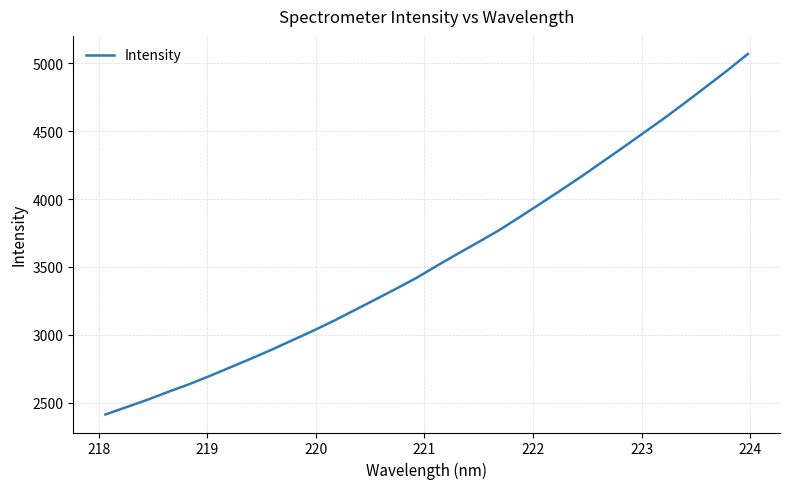

What is the smallest value displayed?

2412.7